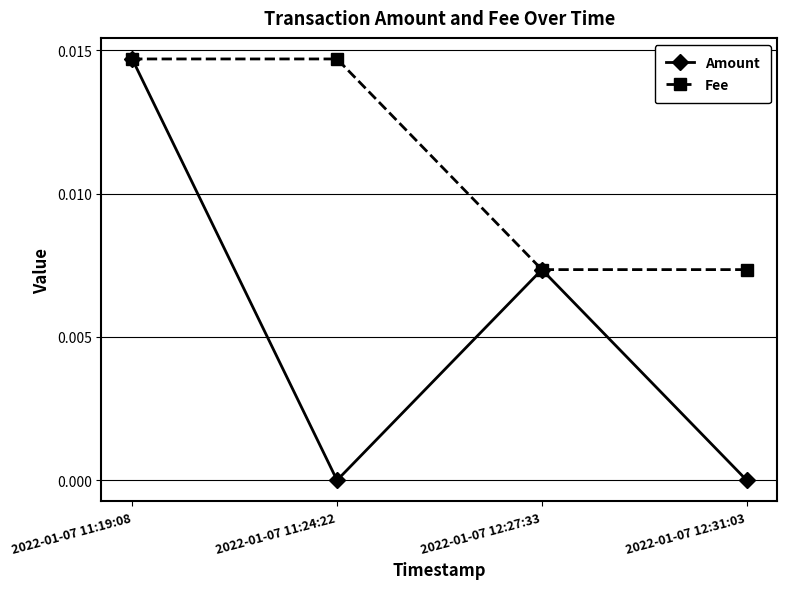

In Amount, how many points are lower than both neighbors (excluding endpoints)?

1